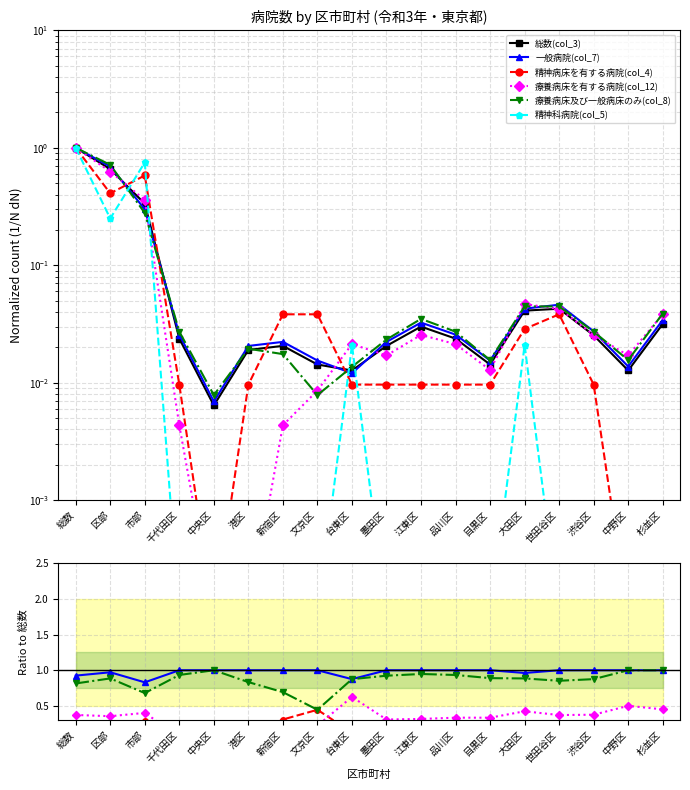

What is the difference between the second highest and minimum values in the 療養病床及び一般病床のみ(col_8) series?

0.6